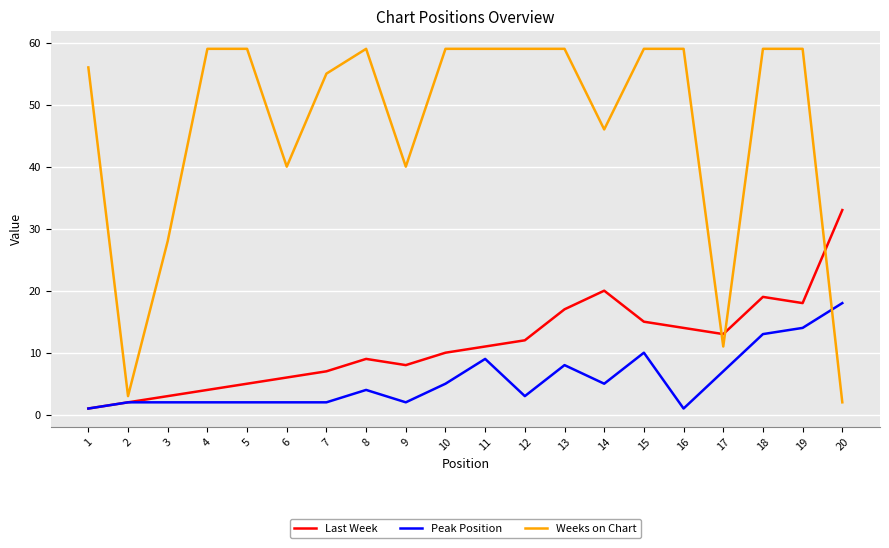

Which series changed the most between 13 and 16?

Peak Position